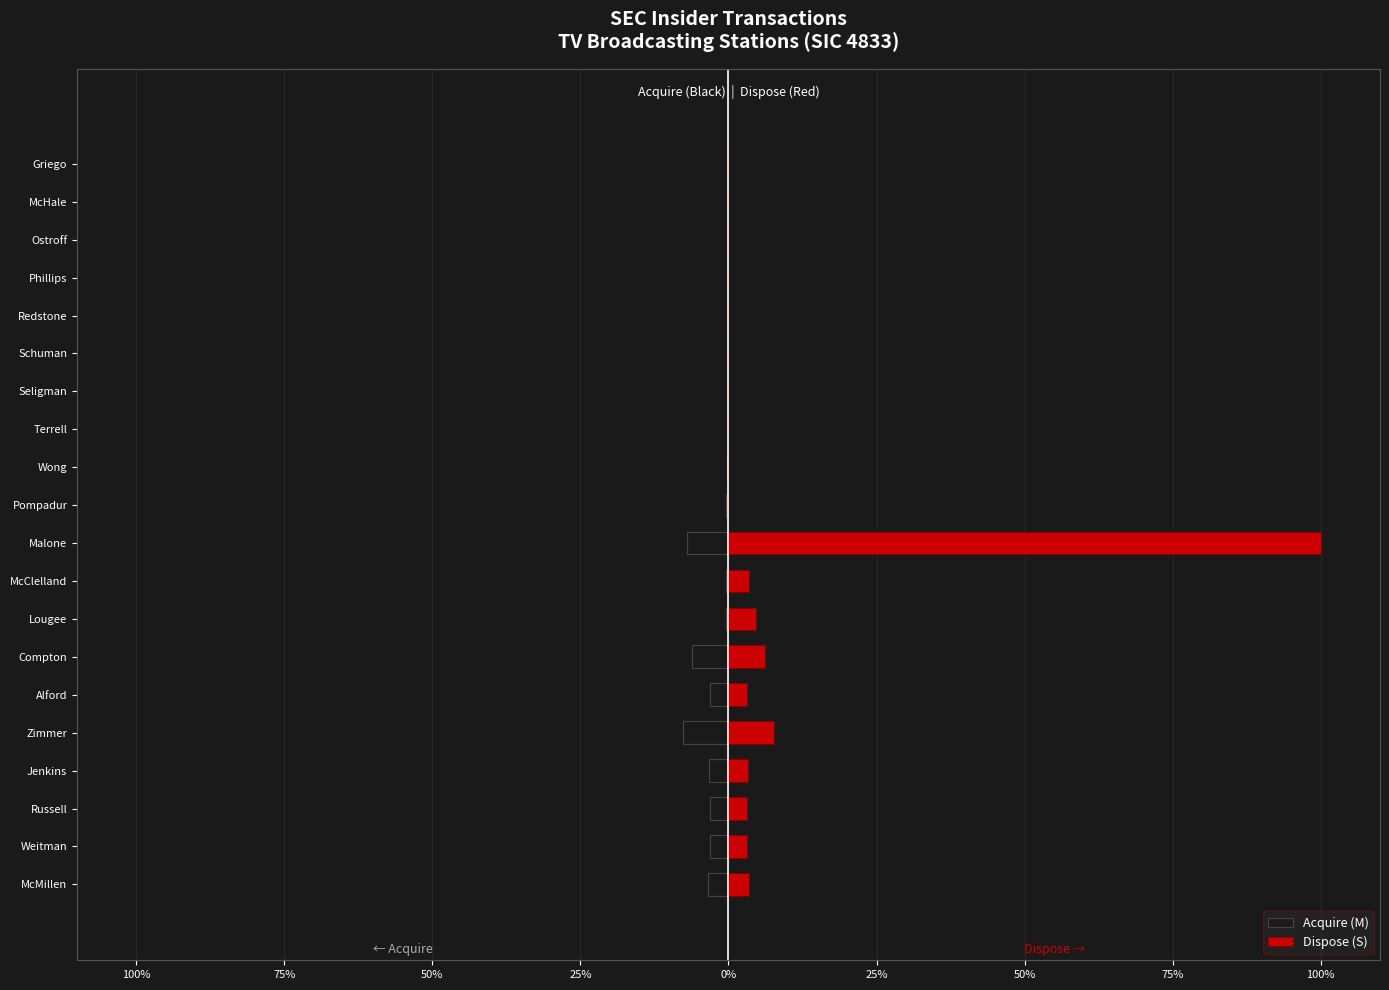

What is the sum of all Acquire (M) values?

-38.8